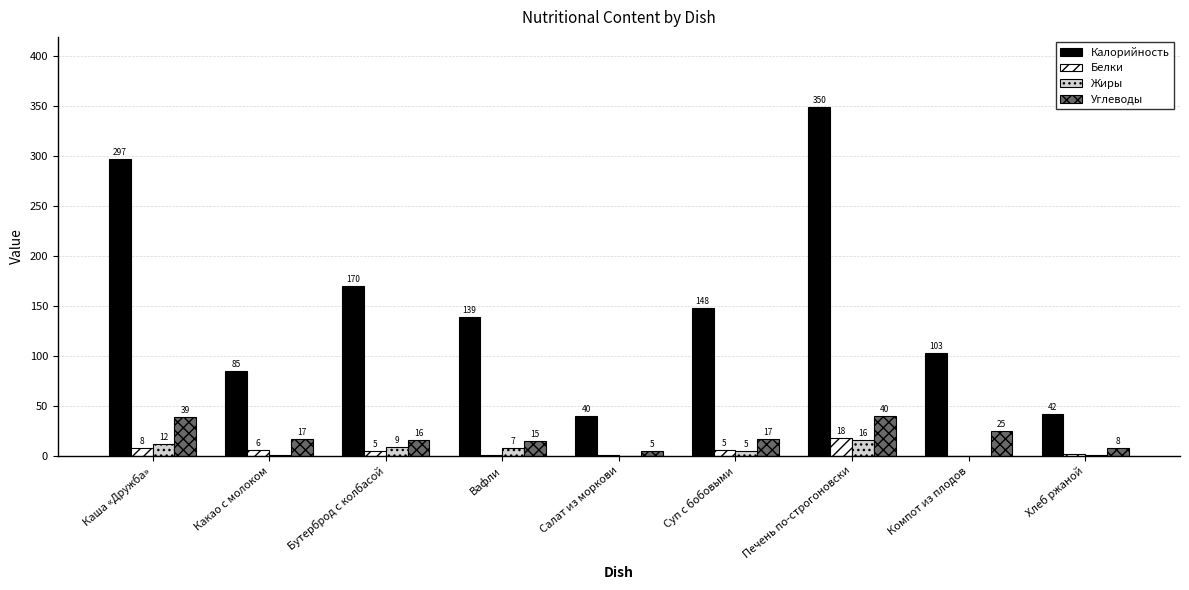

True or false: Жиры has a value of 12.2 at Каша «Дружба».

True